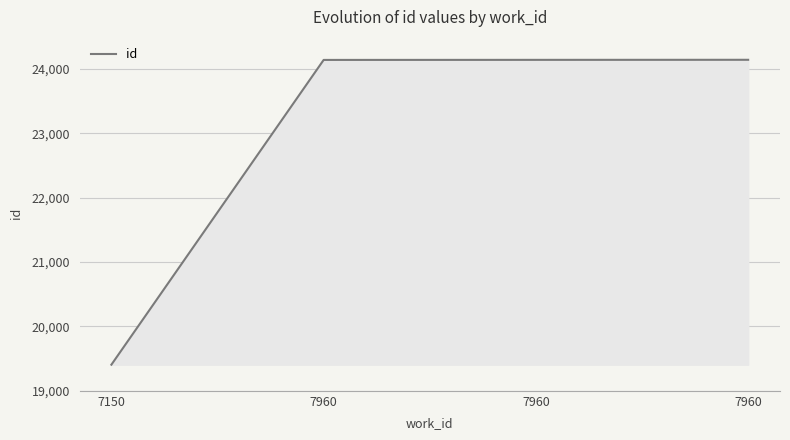

Is it true that the value at 7960 is 24143?

True